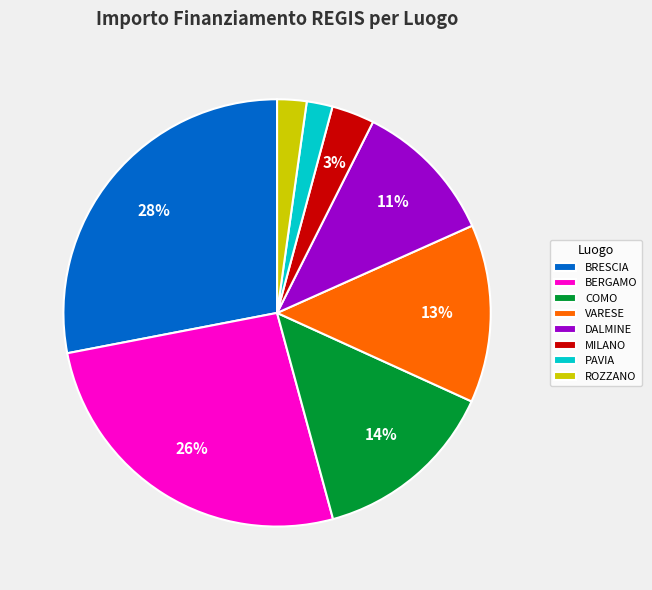

Is there any slice that represents more than half of the pie?

No